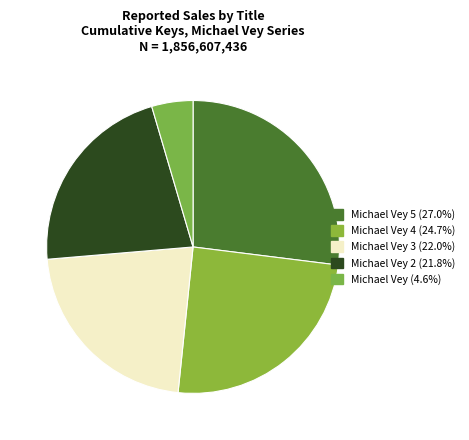

How many segments does this pie chart have?

5